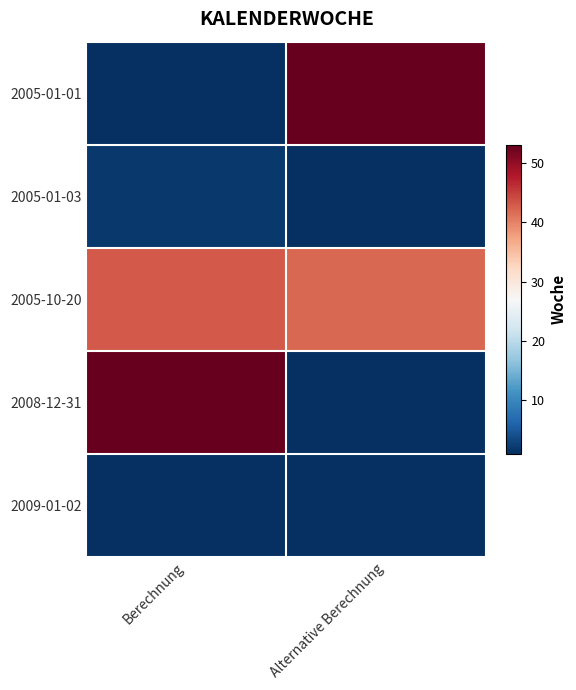

Between Alternative Berechnung and Berechnung, which is larger?

Alternative Berechnung